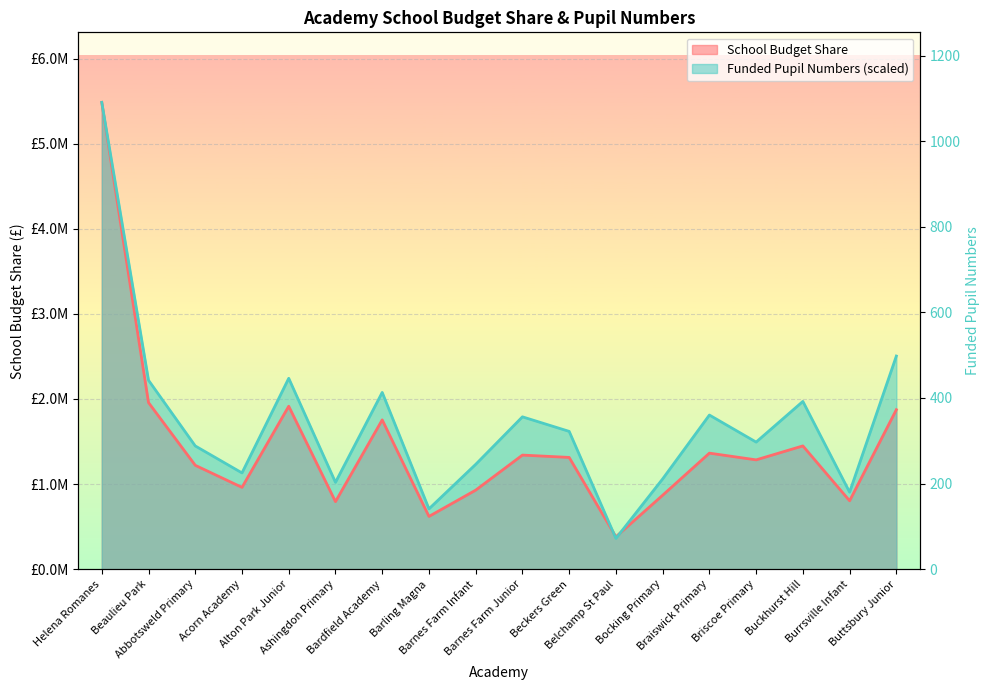

At which label is School Budget Share closest to 2932814?

Beaulieu Park